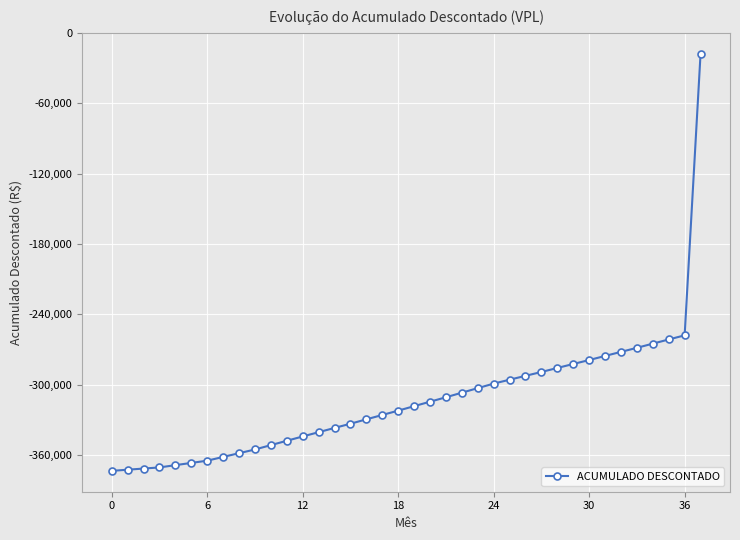

What is the minimum value shown in the chart?

-373701.2